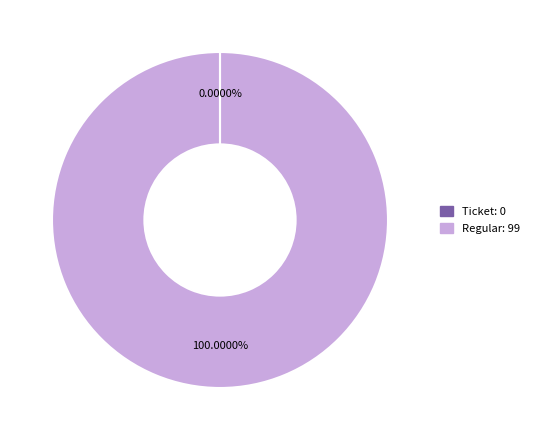

Which slice is the largest?

Regular